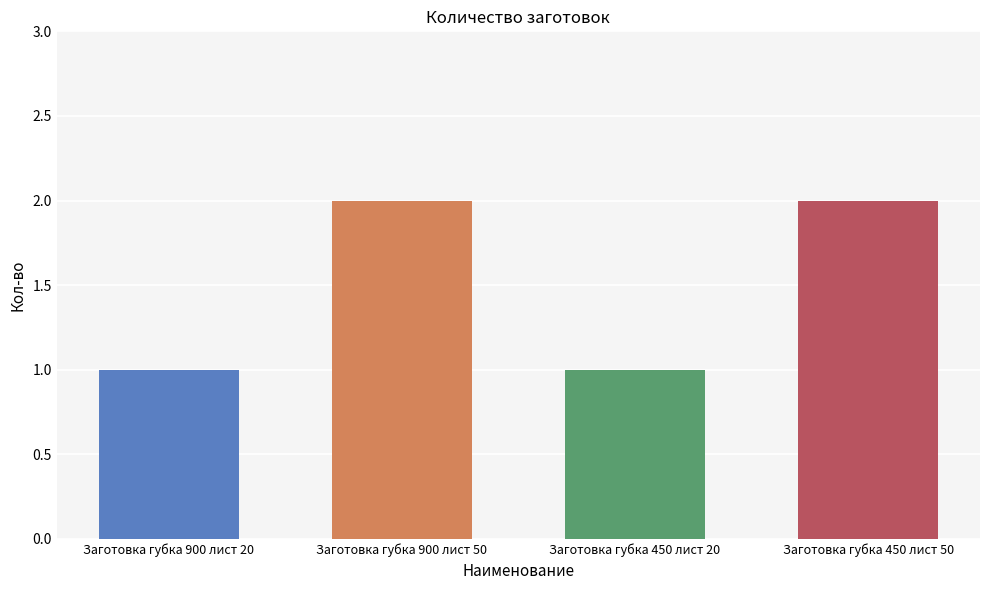

Reading left to right, what are all the values shown in this chart?

Заготовка губка 900 лист 20=1	Заготовка губка 900 лист 50=2	Заготовка губка 450 лист 20=1	Заготовка губка 450 лист 50=2